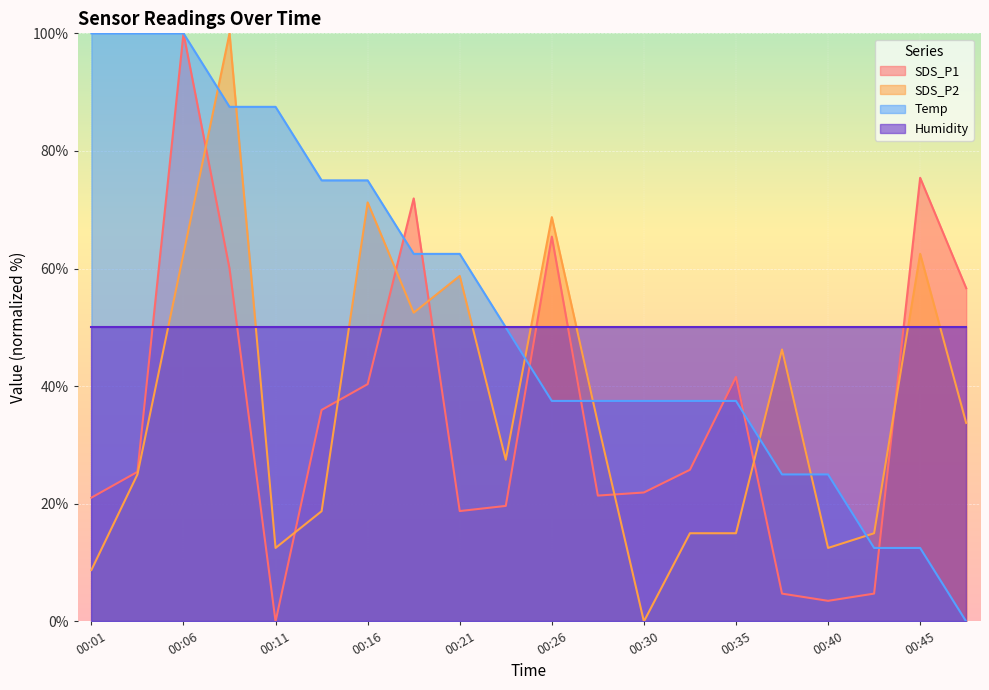

What is the spread (max minus min) of values at 00:35?

35.0